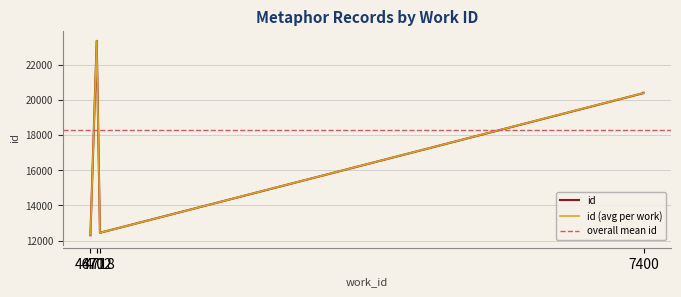

At which label is the value closest to 17838?

7400